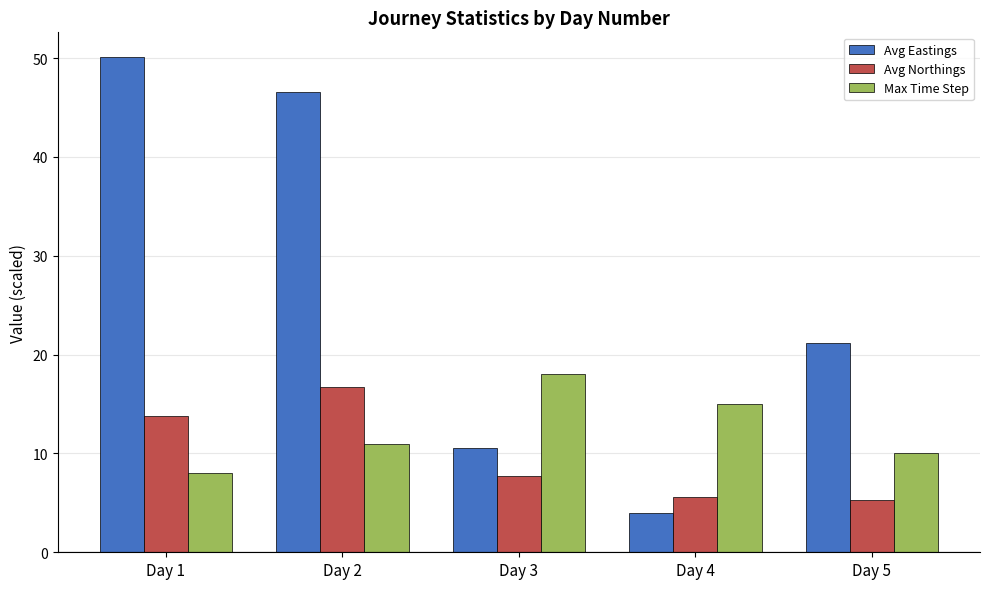

Reading left to right, what are all the values shown in this chart?

Avg Eastings: 50.1	46.6	10.5	4.0	21.2
Avg Northings: 13.8	16.7	7.7	5.6	5.3
Max Time Step: 8.0	11.0	18.0	15.0	10.0